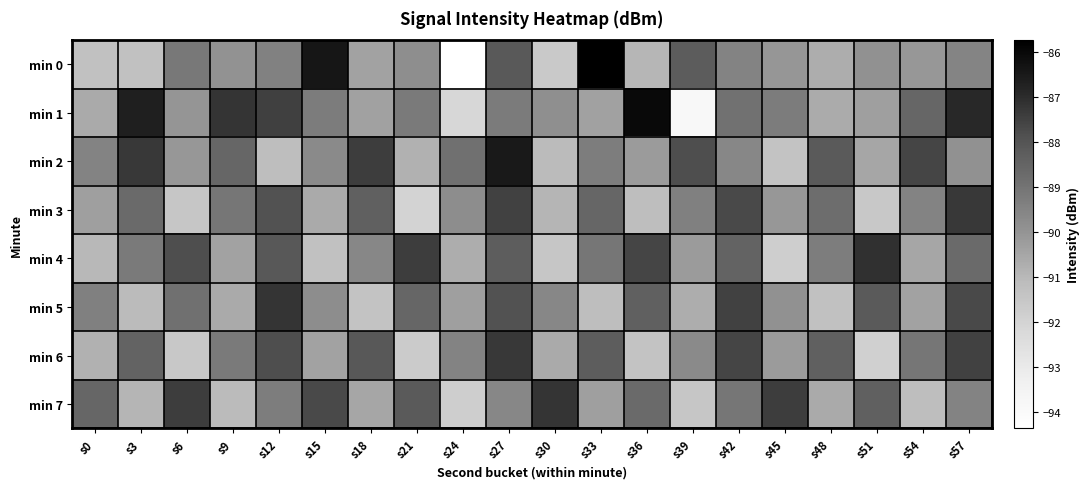

What is the difference between the highest and lowest values at s33?

5.5